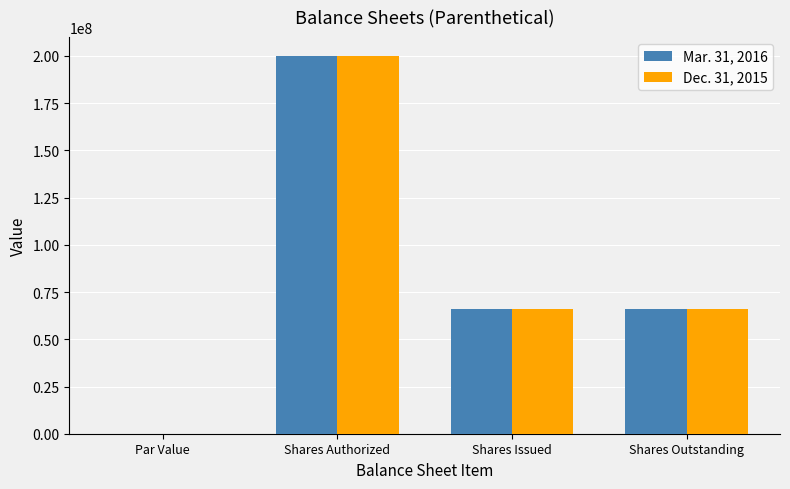

The Dec. 31, 2015 series shows 43006302.2 at Shares Authorized. True or false?

False